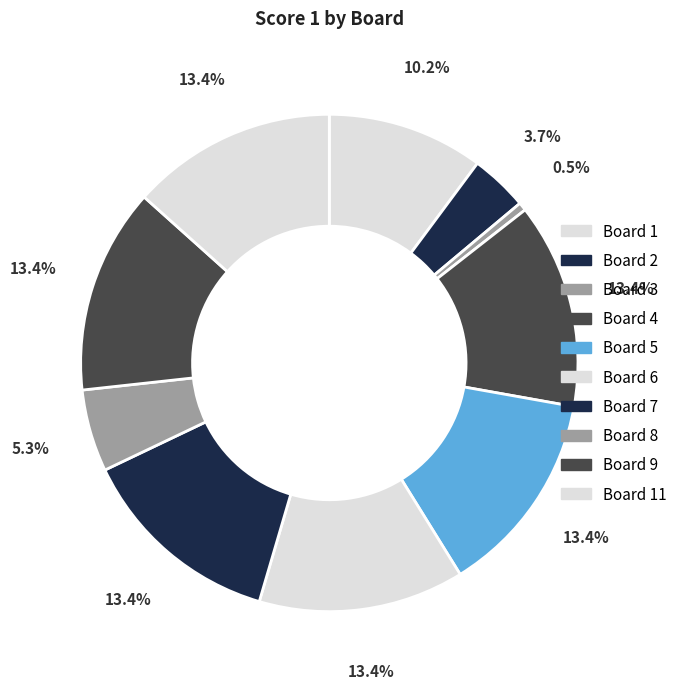

Which slice is the smallest?

Board 3